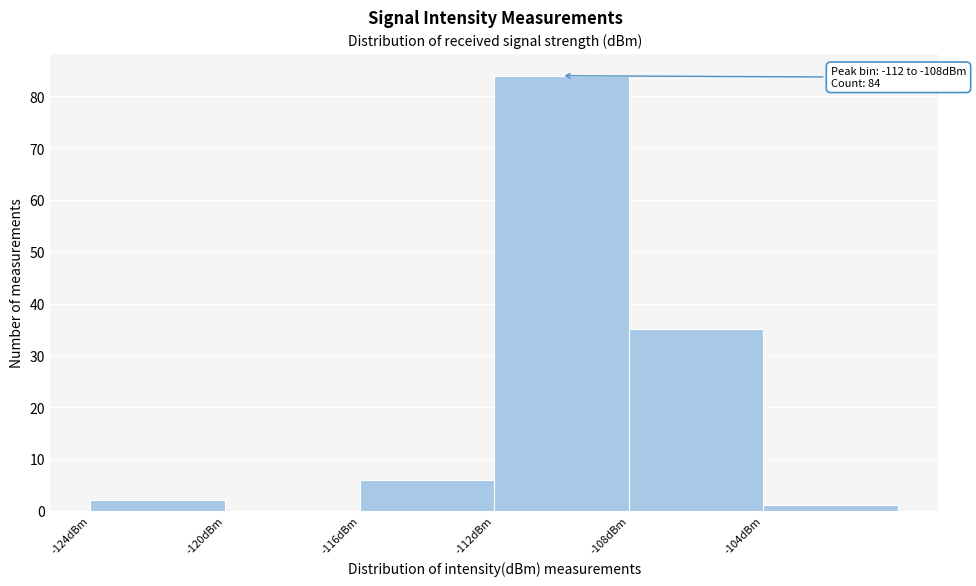

Over which range of the x-axis is the bar tallest?

-112 to -108